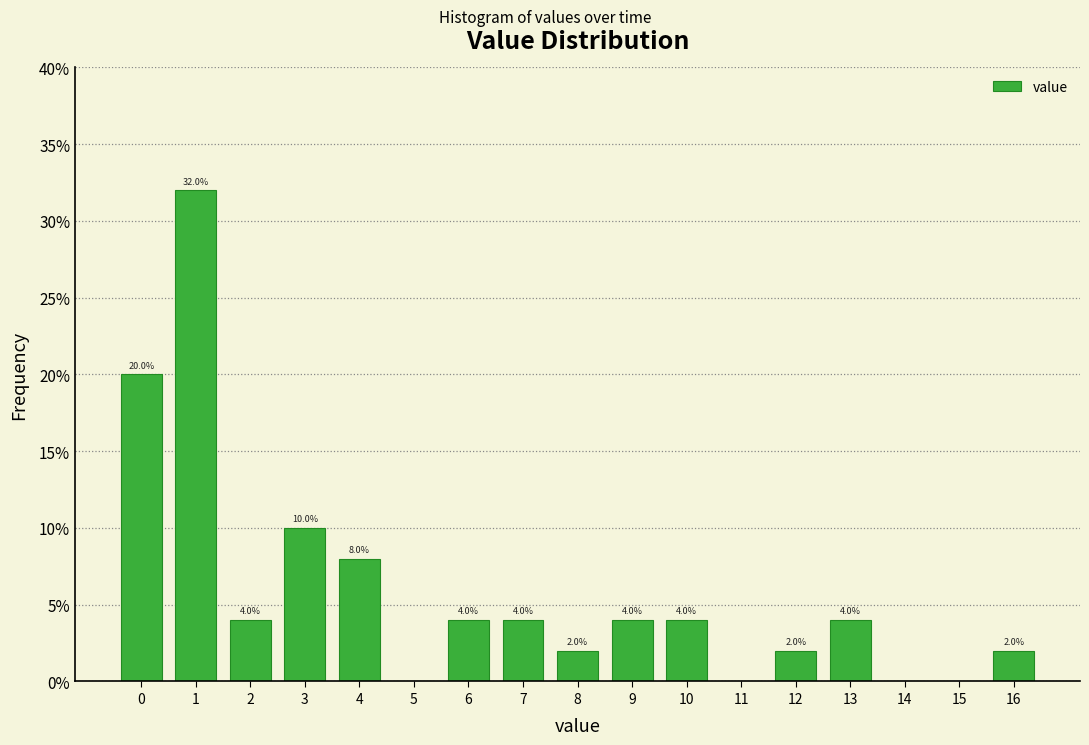

Reading right to left, list all the values displayed in this chart.

16=2	15=0	14=0	13=4	12=2	11=0	10=4	9=4	8=2	7=4	6=4	5=0	4=8	3=10	2=4	1=32	0=20